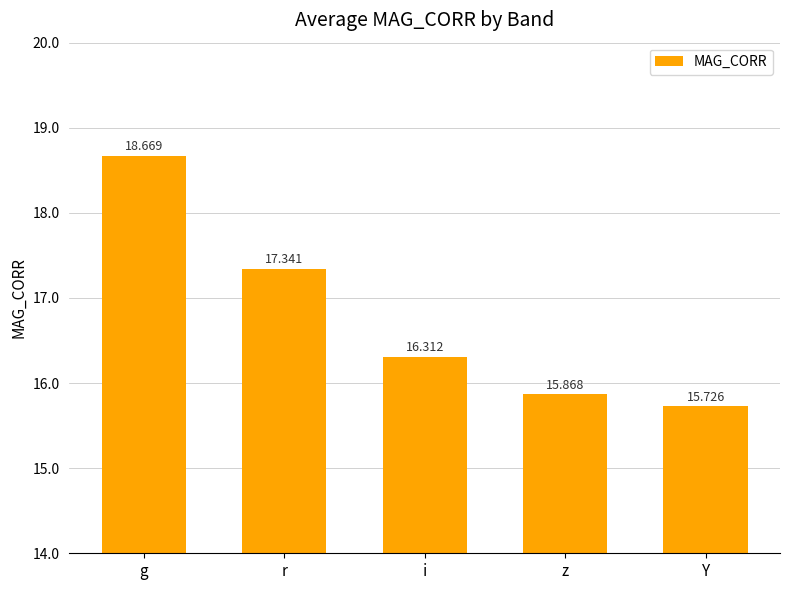

What is the label of the 3rd bar from the right?

i